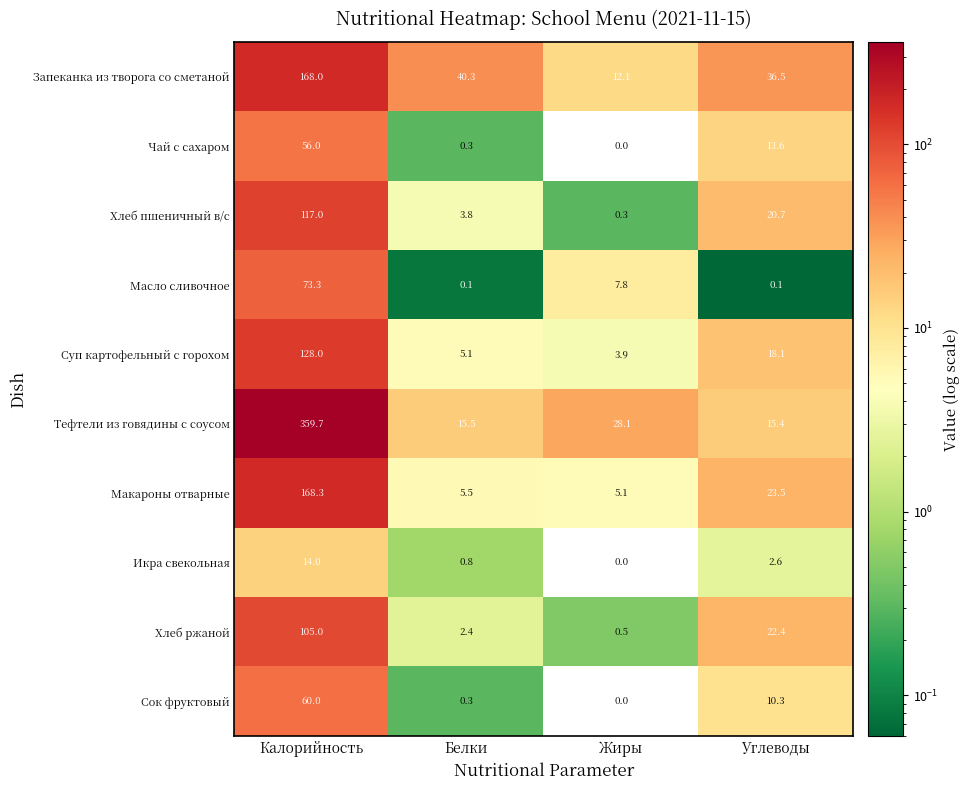

Which series has the largest total across all categories?

Тефтели из говядины с соусом